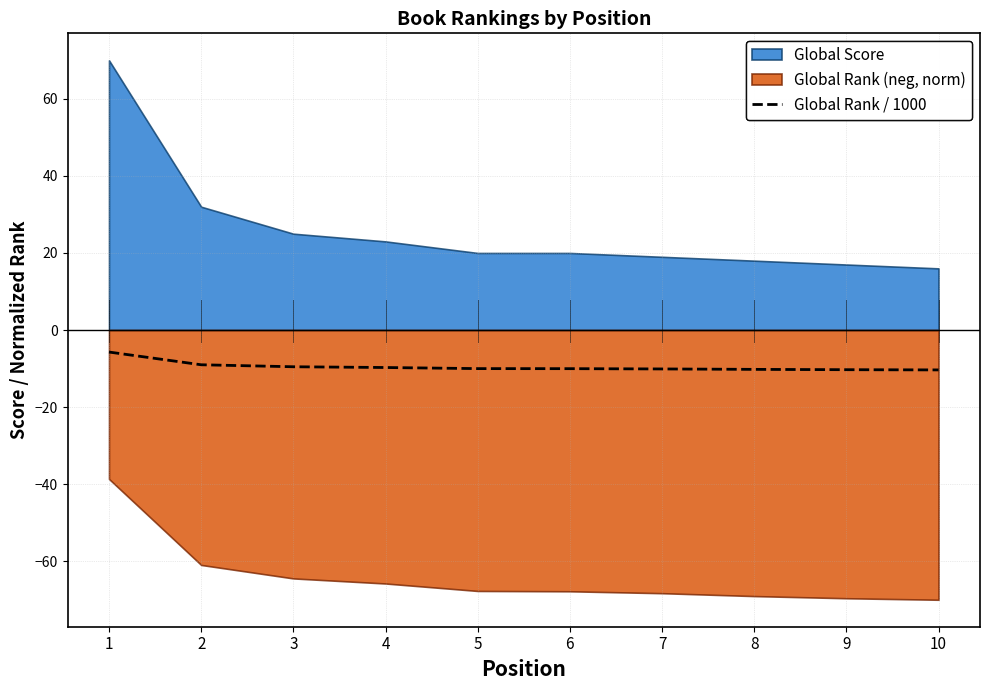

The Global Rank / 1000 series shows -9.7 at 4. True or false?

True